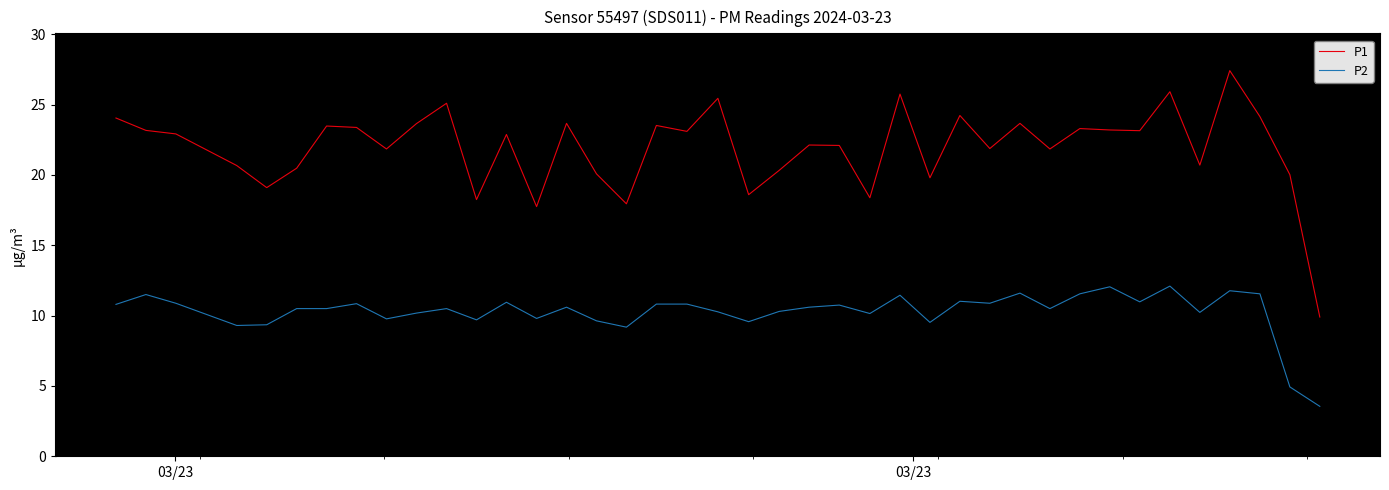

Which series has the largest range (max minus min)?

P1